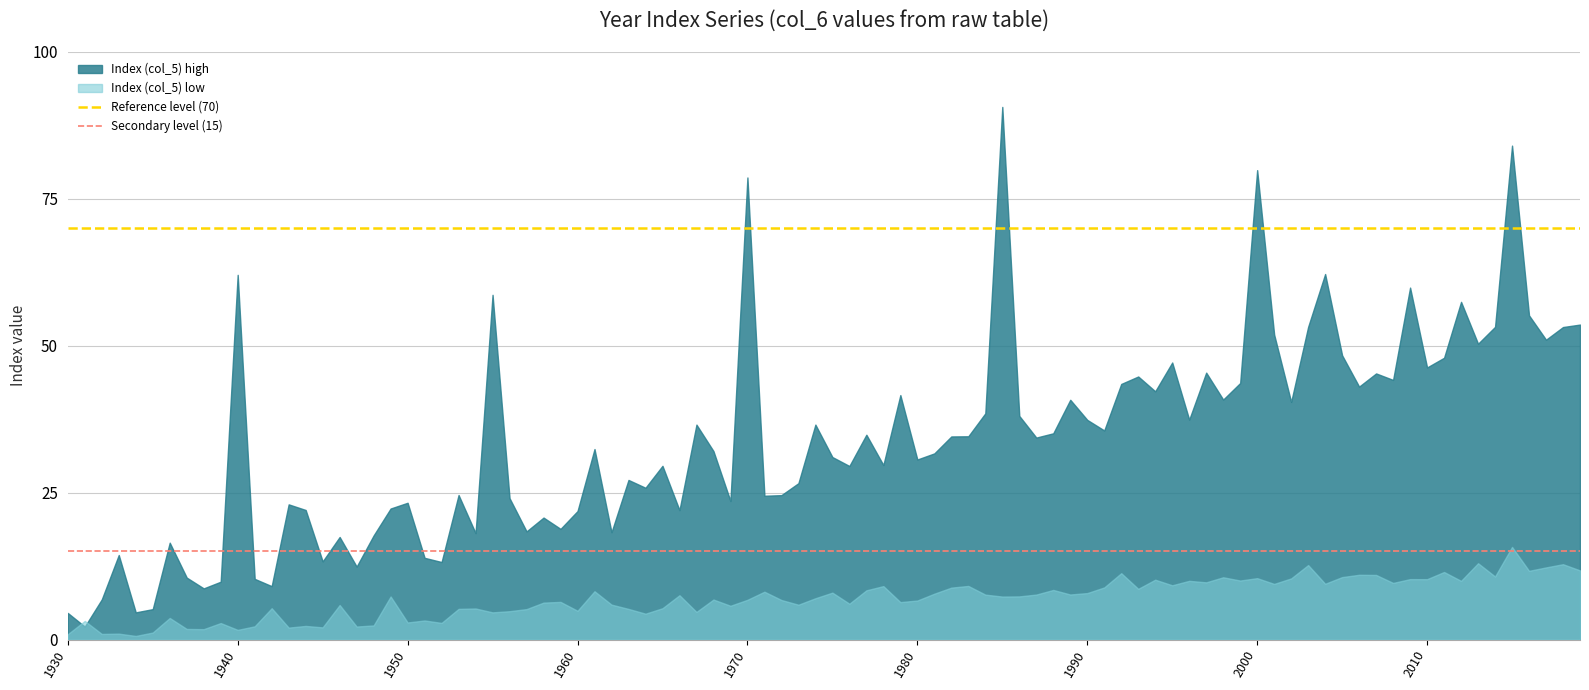

Which series has the widest spread of values?

Index (col_5) high